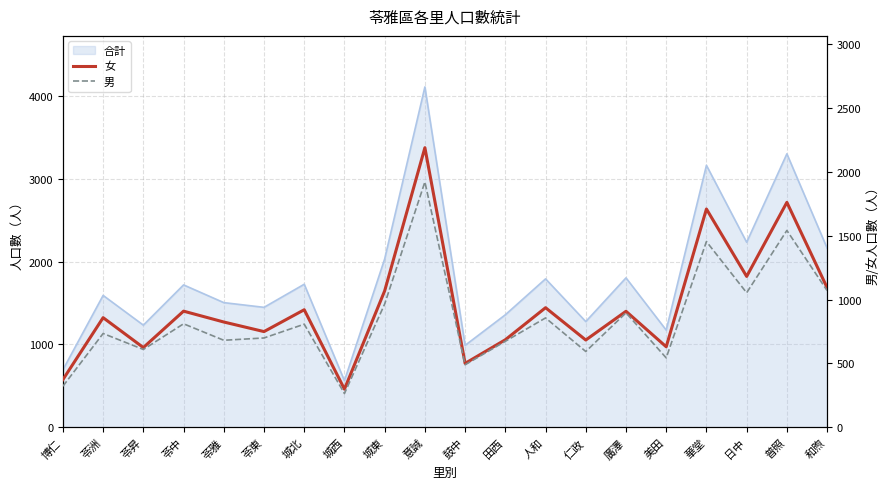

Reading left to right, list all the values displayed in this chart.

女: 博仁=373	苓洲=858	苓昇=624	苓中=909	苓雅=824	苓東=749	城北=920	城西=298	城東=1068	意誠=2189	鼓中=500	田西=685	人和=936	仁政=683	廣澤=908	美田=630	華堂=1709	日中=1181	普照=1761	和煦=1093
男: 博仁=321	苓洲=734	苓昇=609	苓中=810	苓雅=681	苓東=699	城北=807	城西=264	城東=965	意誠=1921	鼓中=489	田西=673	人和=856	仁政=593	廣澤=896	美田=543	華堂=1454	日中=1053	普照=1541	和煦=1070